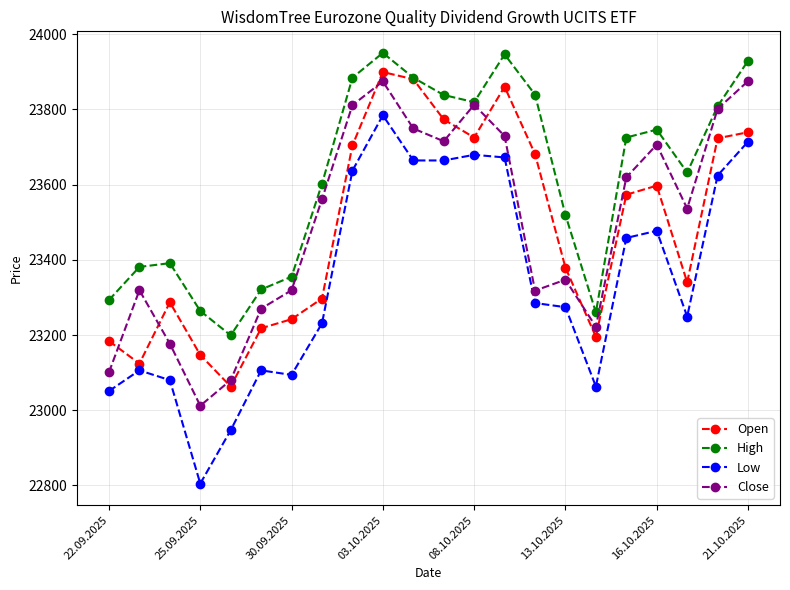

Rank the series by their maximum value, from highest to lowest.

High, Open, Close, Low